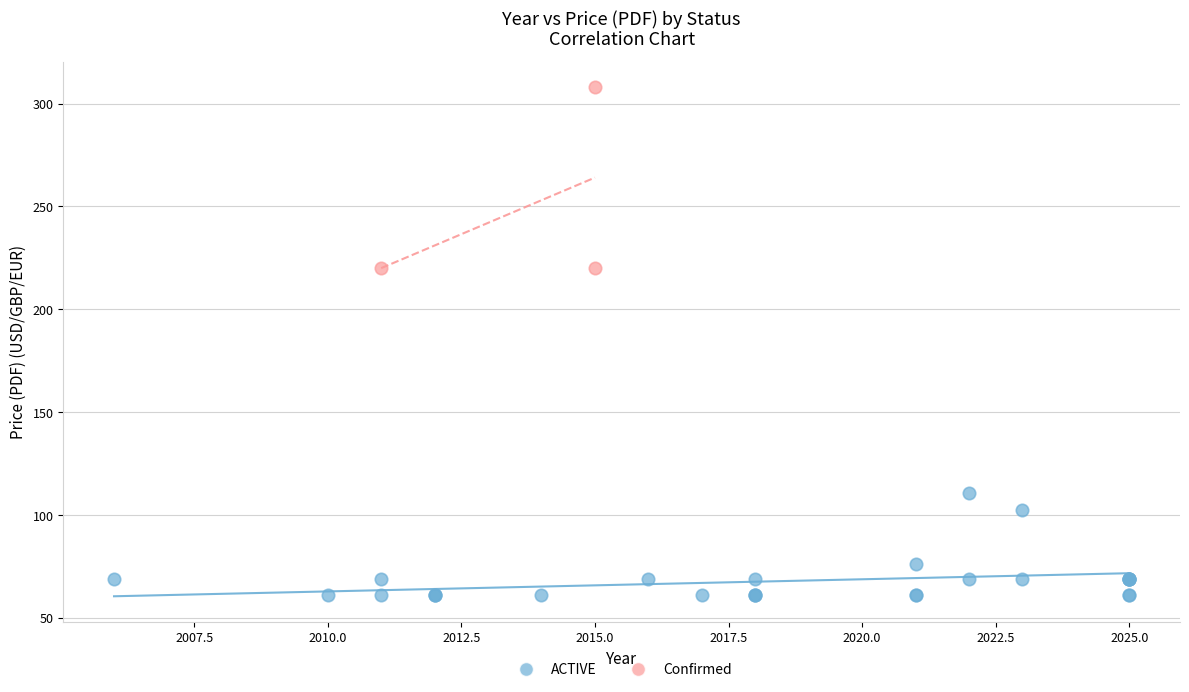

Which series contains the highest Y value?

Confirmed